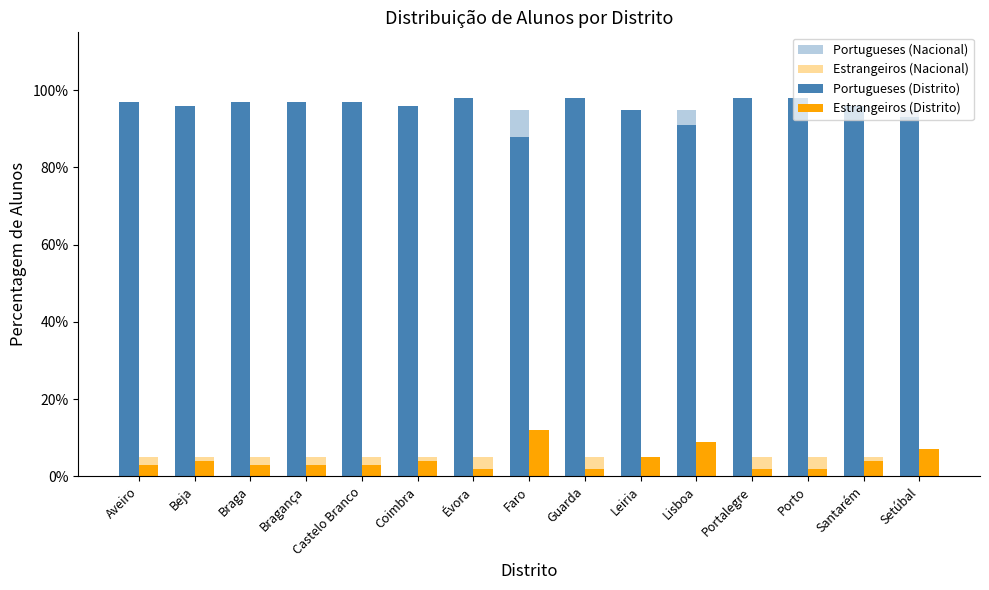

What is the label of the 15th bar from the left?

Setúbal